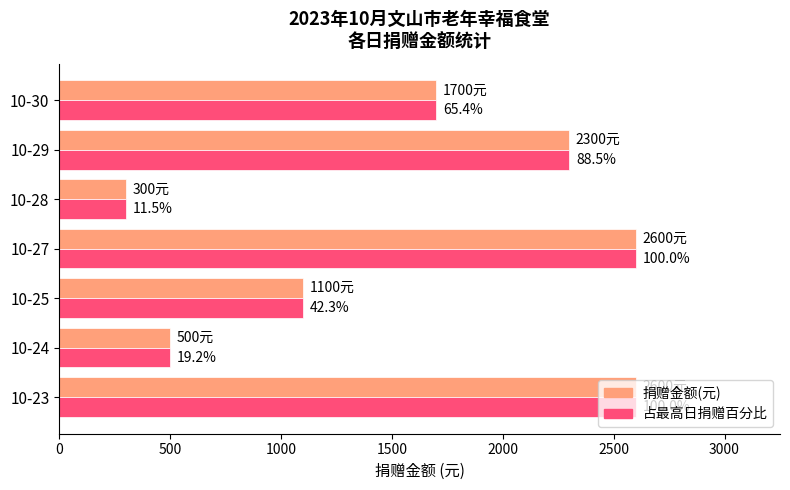

The 占最高日捐赠比例 series shows 1446 at 10-27. True or false?

False